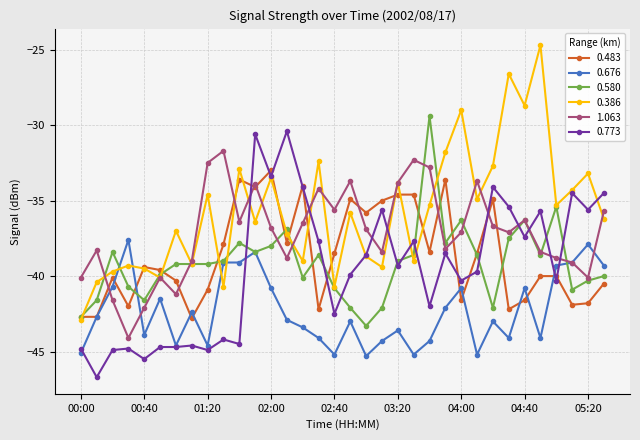

What is the lowest value of the 1.063 series?

-44.1